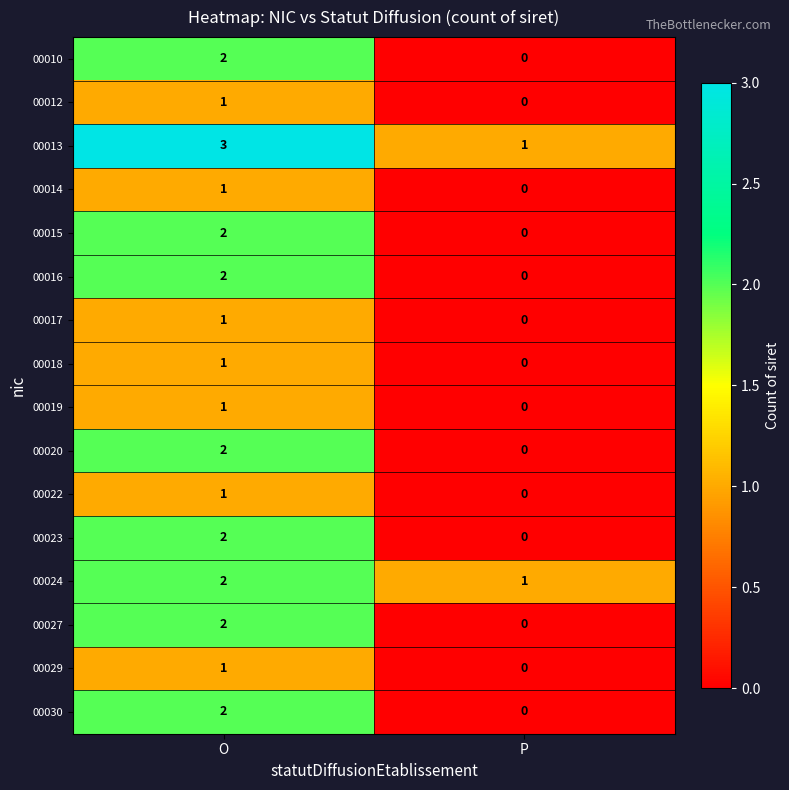

Rank the categories by 00020 value from highest to lowest.

O, P